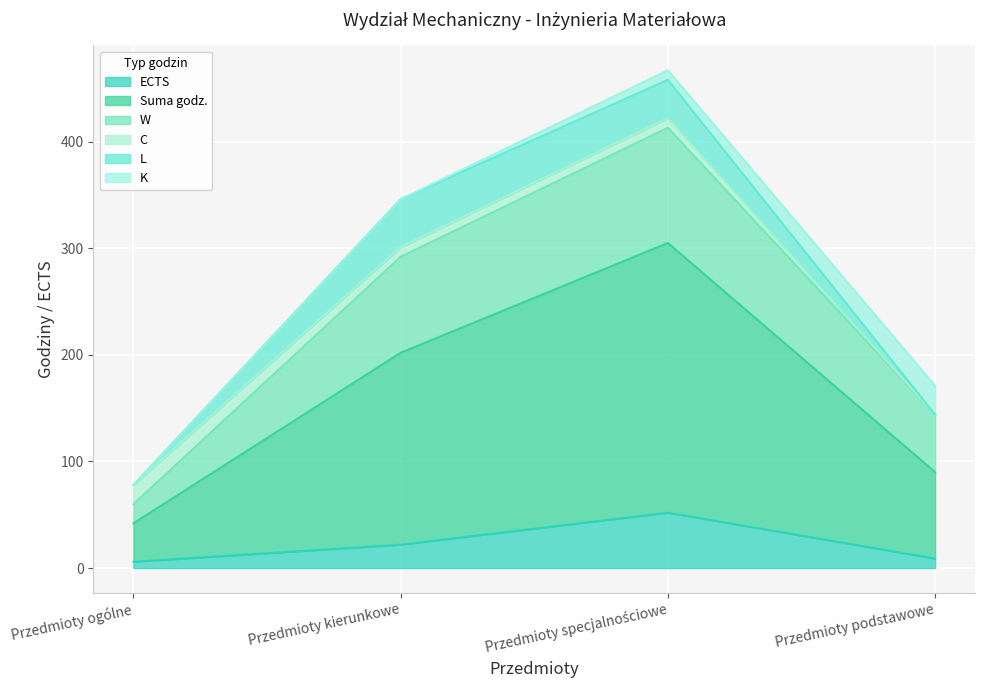

What are all the series names shown in the legend?

ECTS, Suma godz., W, C, L, K